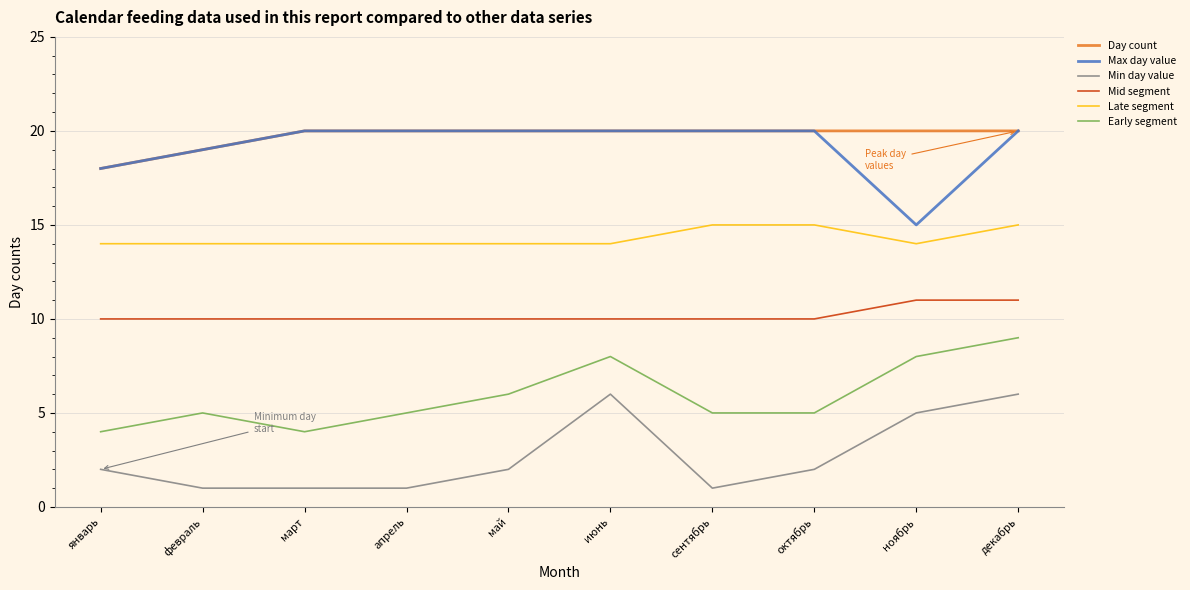

How many categories are shown in the chart?

10